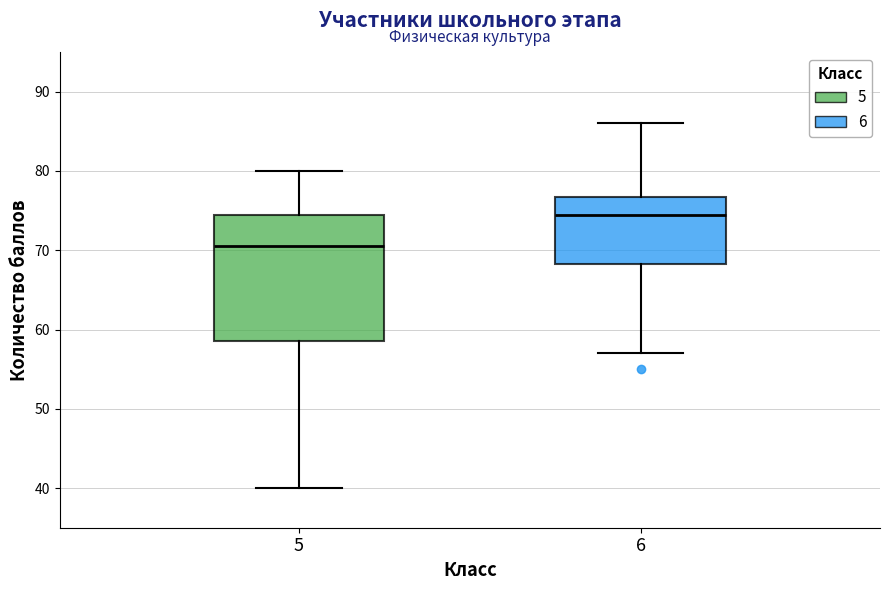

Reading left to right, read every box against the y-axis: the position of its median line, the range the box covers, and the ends of its whiskers. The values are not printed on the chart, so give them approximately, as read against the axis.

5: median 71, box 59 to 75, whiskers 40 to 80
6: median 75, box 68 to 77, whiskers 57 to 86